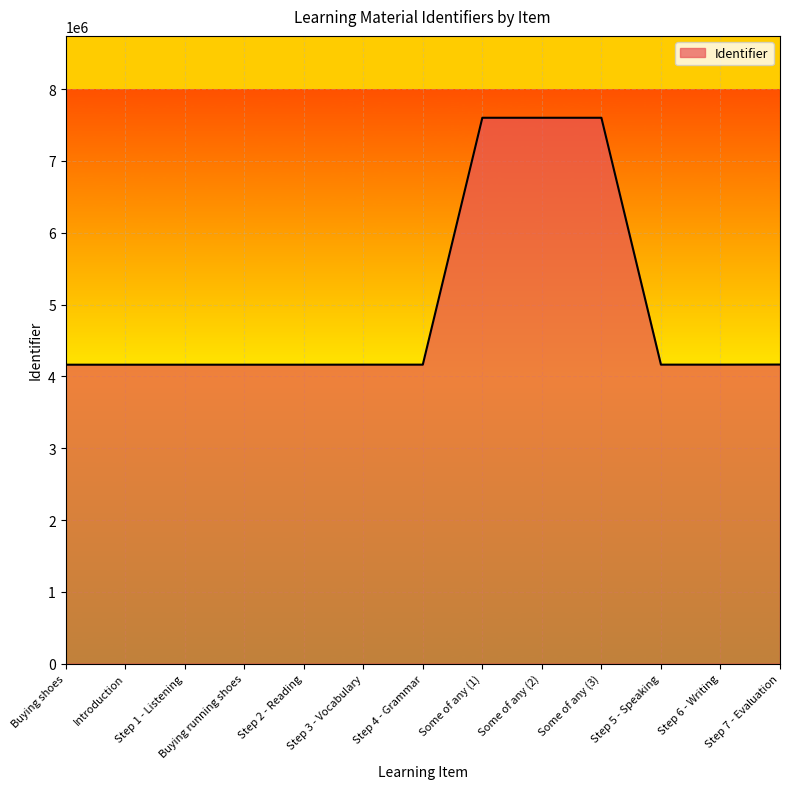

Approximately how many times larger is the value at Some of any (3) compared to Step 4 - Grammar?

1.8